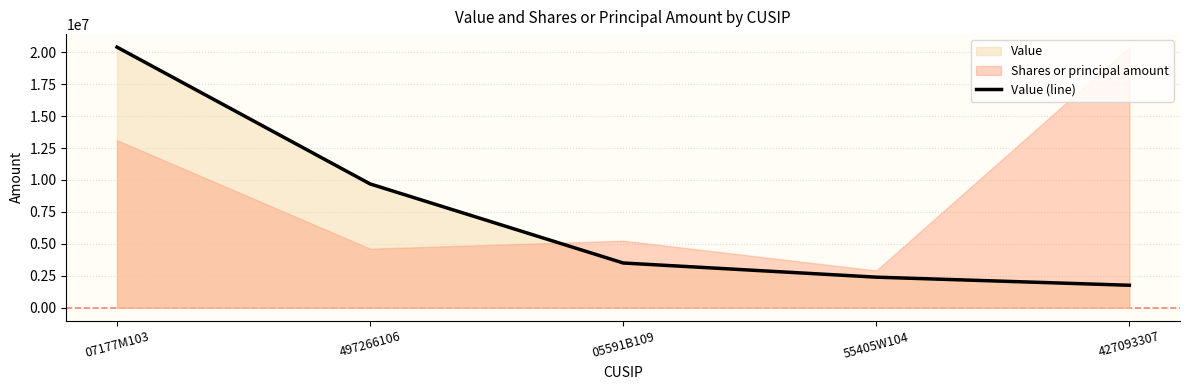

Is it true that the value at 07177M103 is 20391000?

True